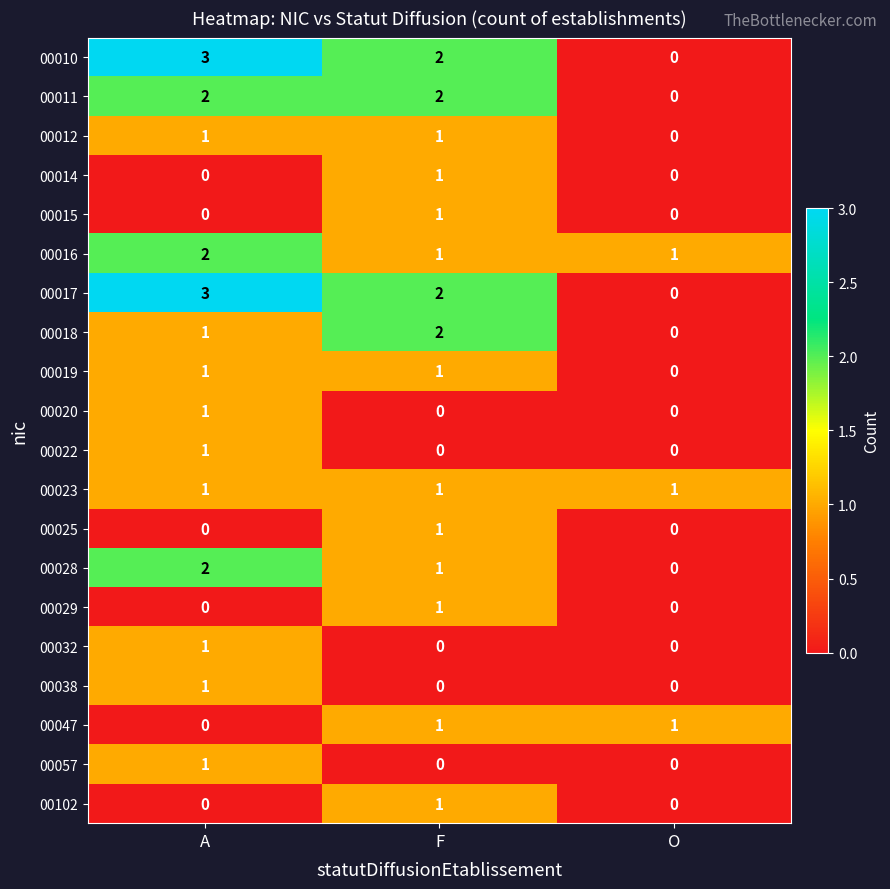

True or false: 00016 has a value of 1 at O.

True